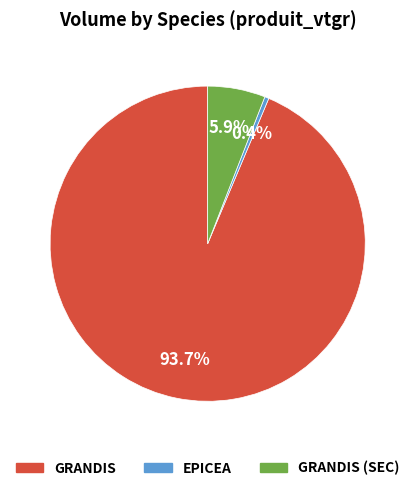

How many slices are in this pie chart?

3